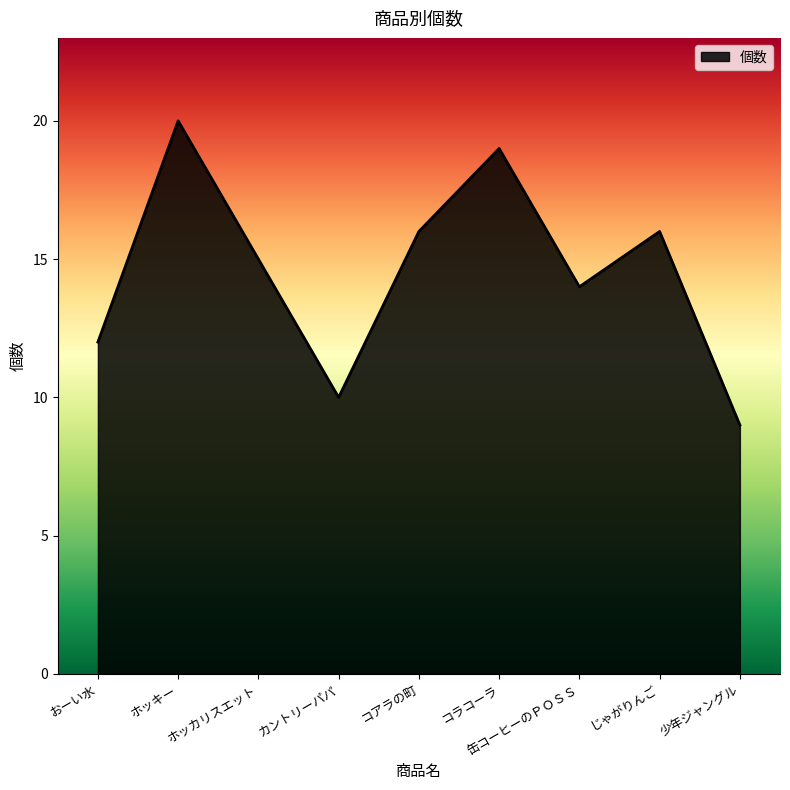

What is the sum of the values at じゃがりんご and コラコーラ?

35